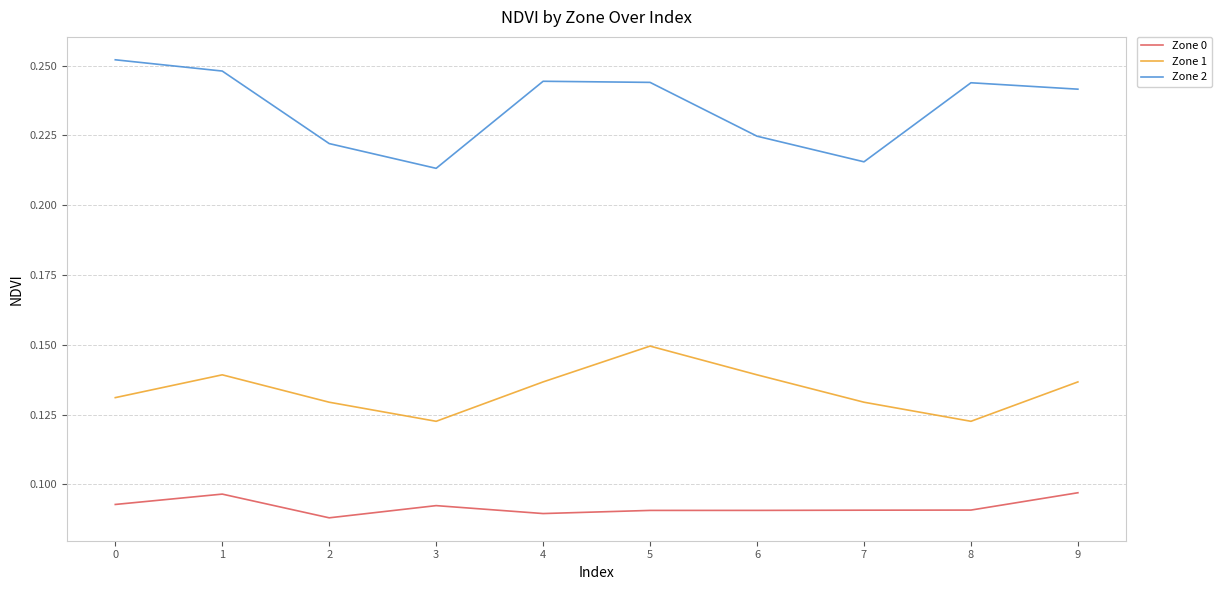

How many lines are shown in the chart?

3